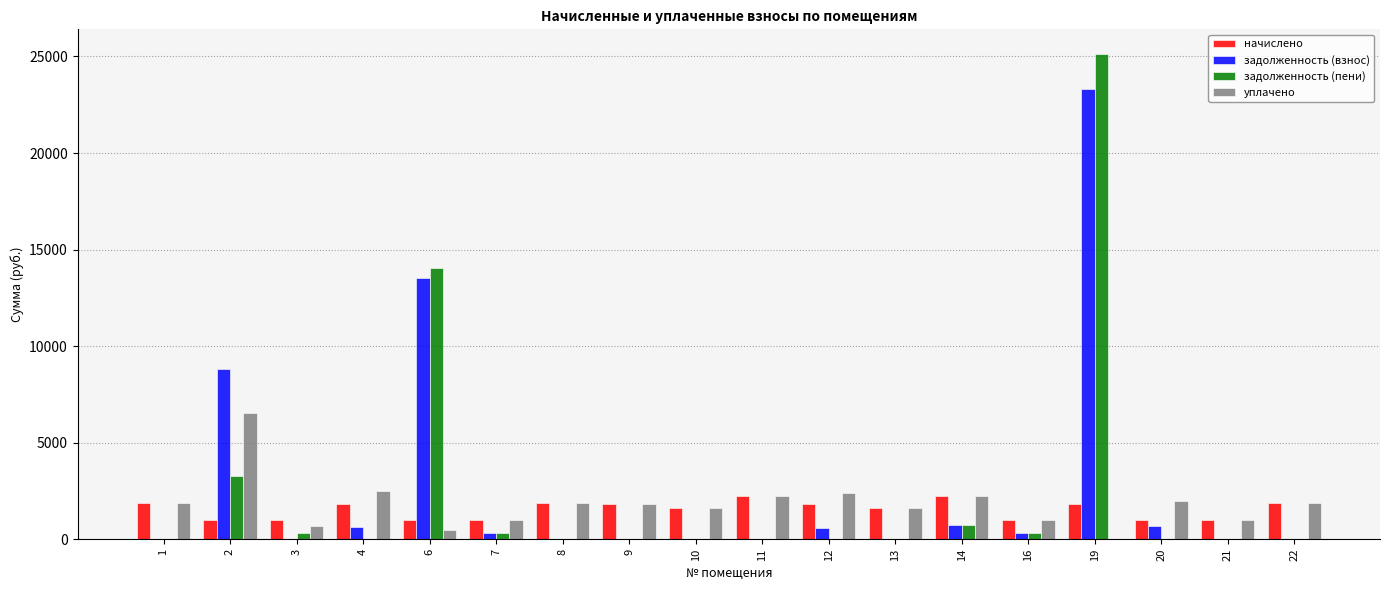

What is the sum of all уплачено values?

32722.6